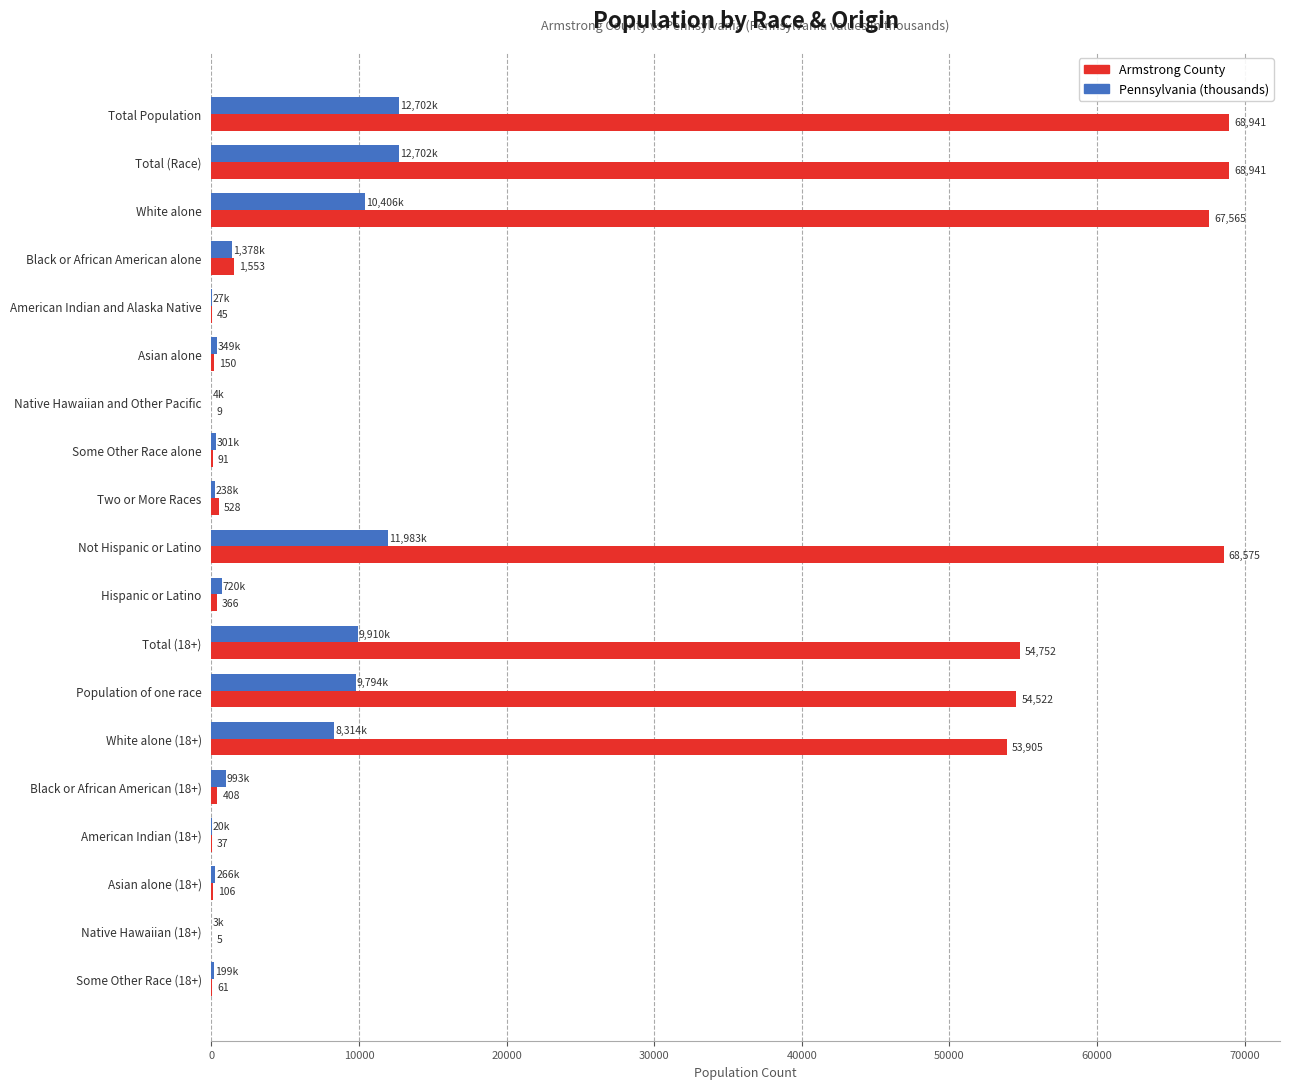

The value of Pennsylvania (thousands) at Black or African American alone is 1377.7. True or false?

True